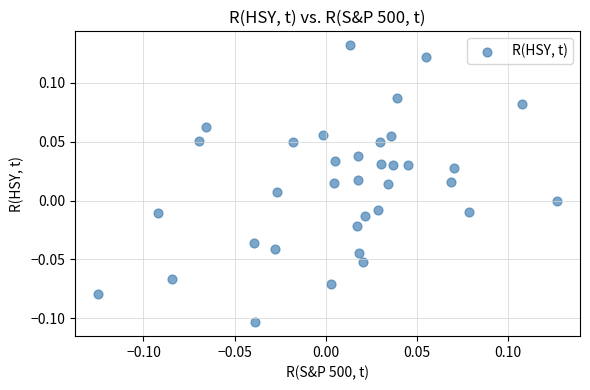

What is the range of X values (max minus min)?

0.3